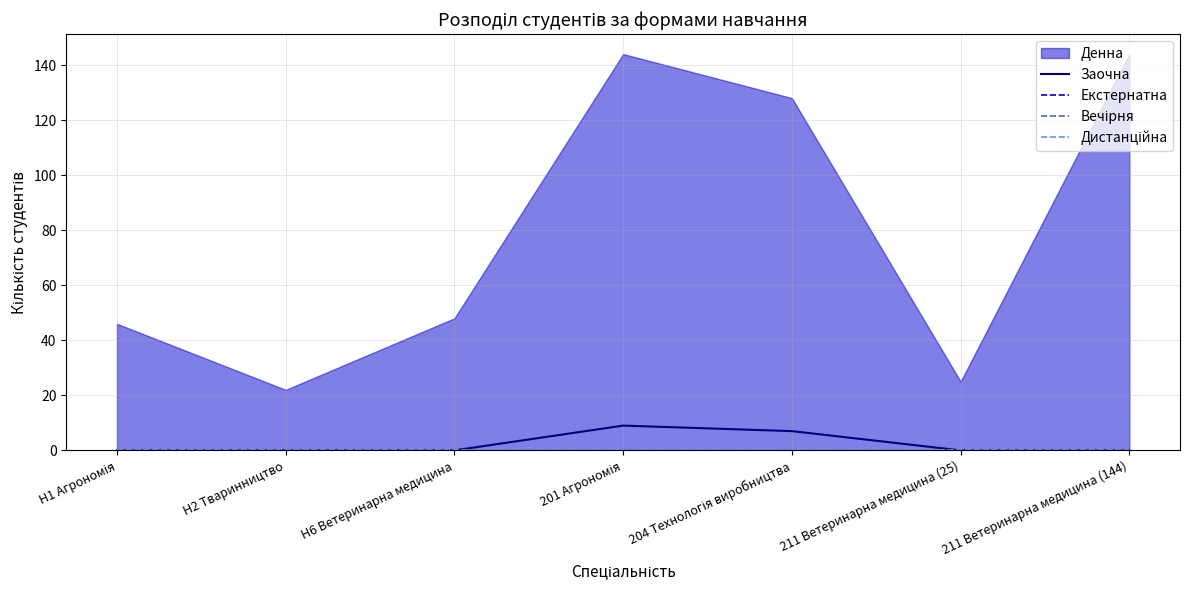

True or false: Дистанційна and Вечірня cross at least once.

False